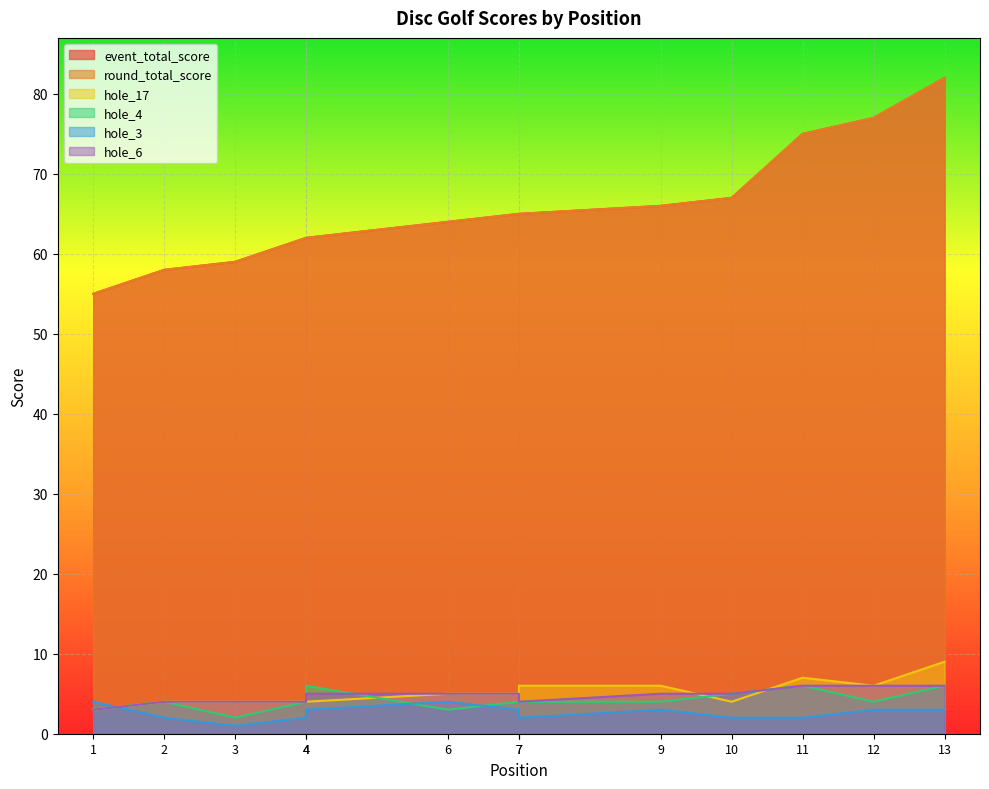

Count the hole_4 values in the range 4 to 5.

7